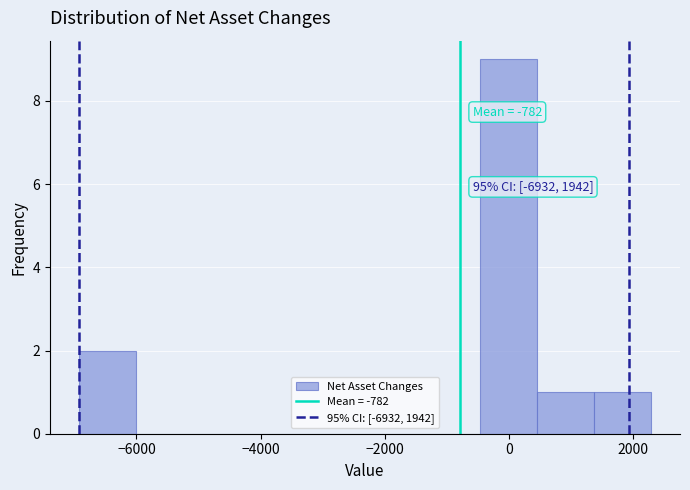

Which range on the x-axis has the tallest bar?

-400 to 400